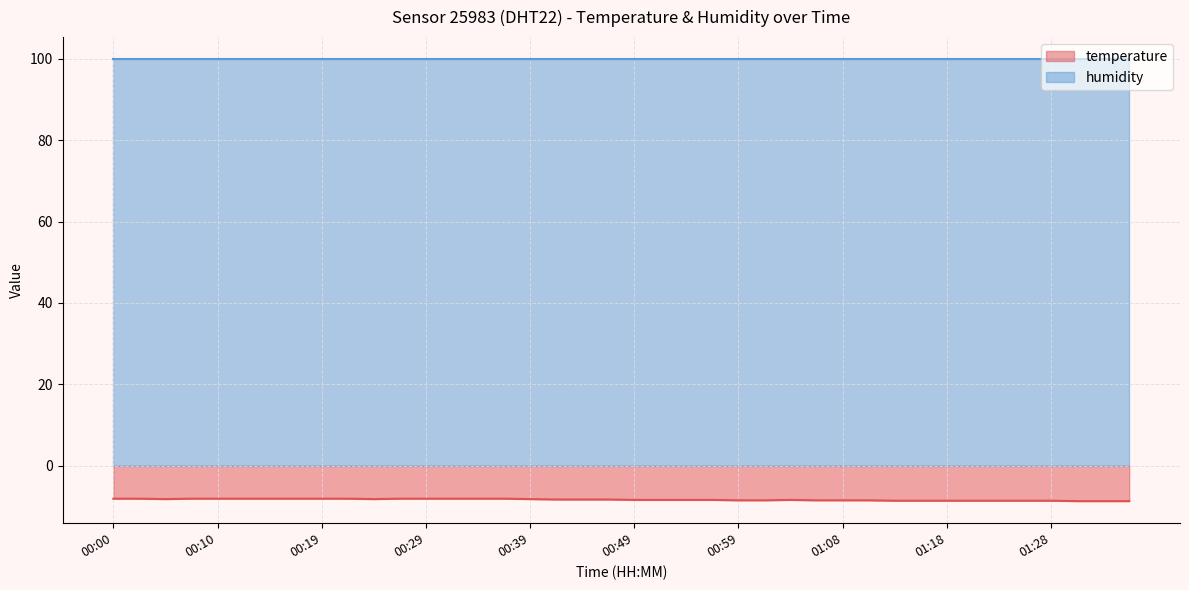

Rank the series by their average value, from lowest to highest.

temperature, humidity